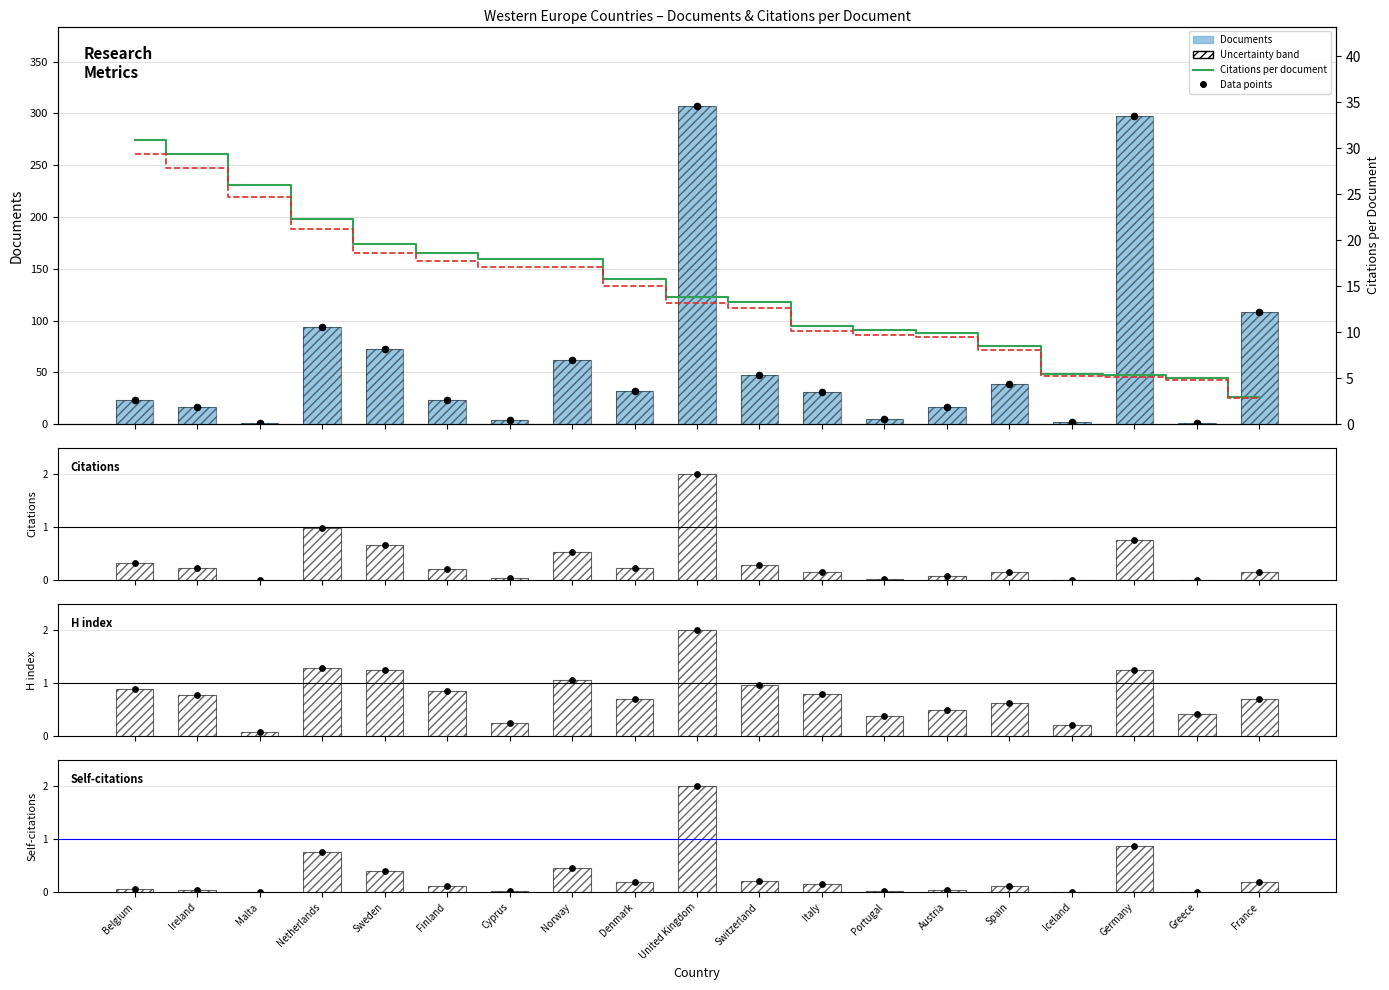

At which category is the sum across all series the highest?

United Kingdom